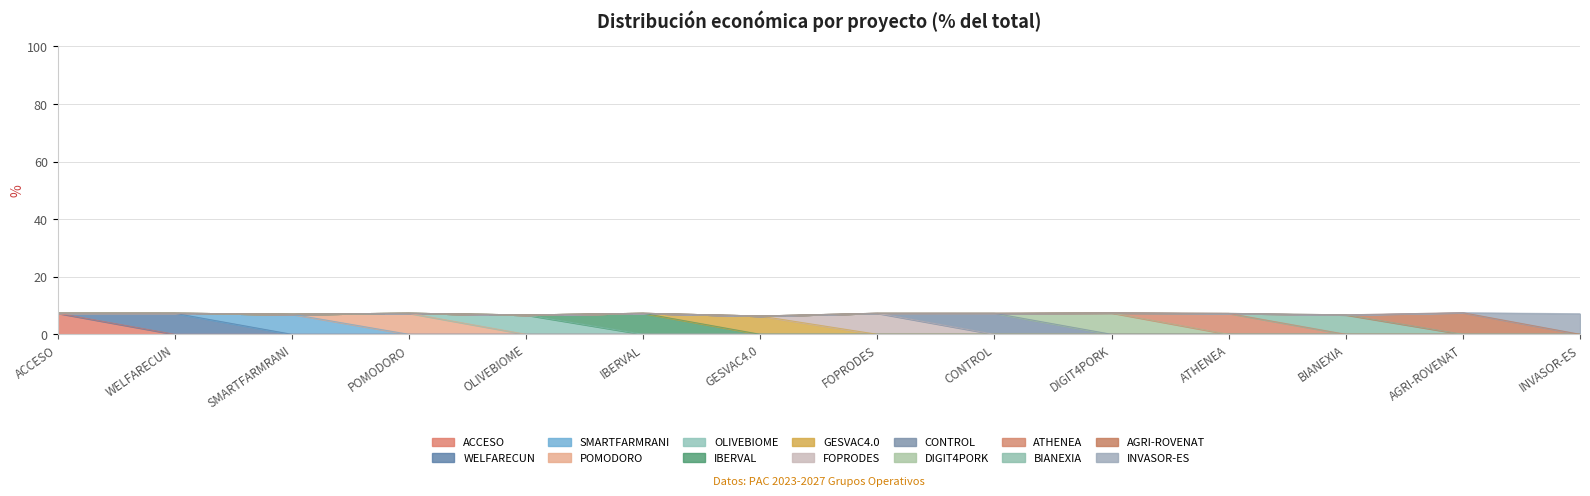

True or false: Total económico and Año de finalización intersect in this chart.

False